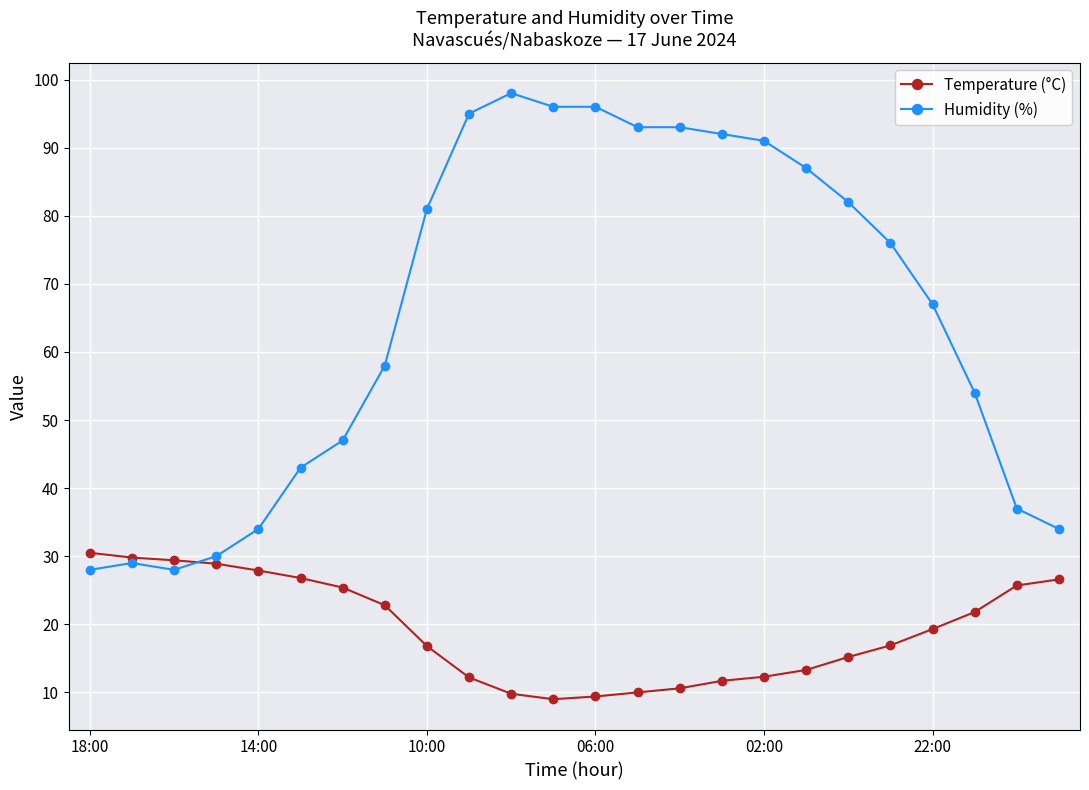

What is the value of the Temperature (°C) point at the 5th from the left?

27.9